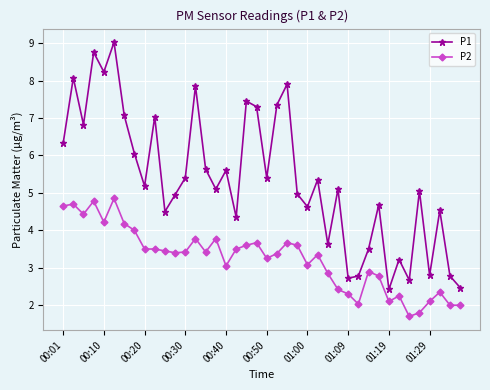

What is the value of the P1 point at the 39th from the left?

2.8